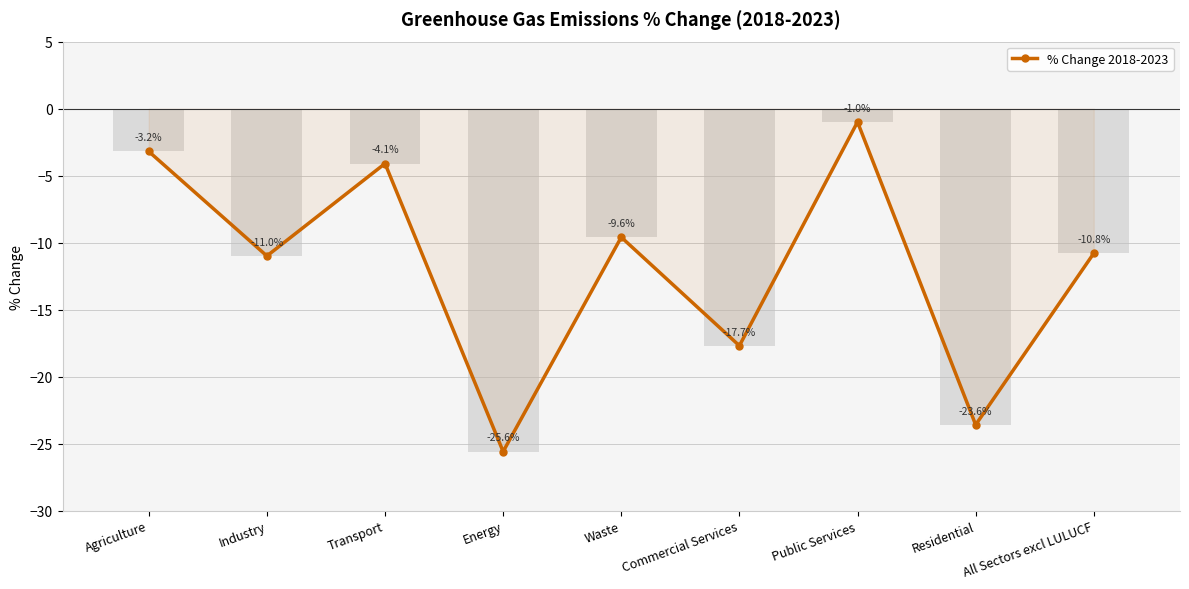

What is the sum of the values at Waste and All Sectors excl LULUCF?

-20.4